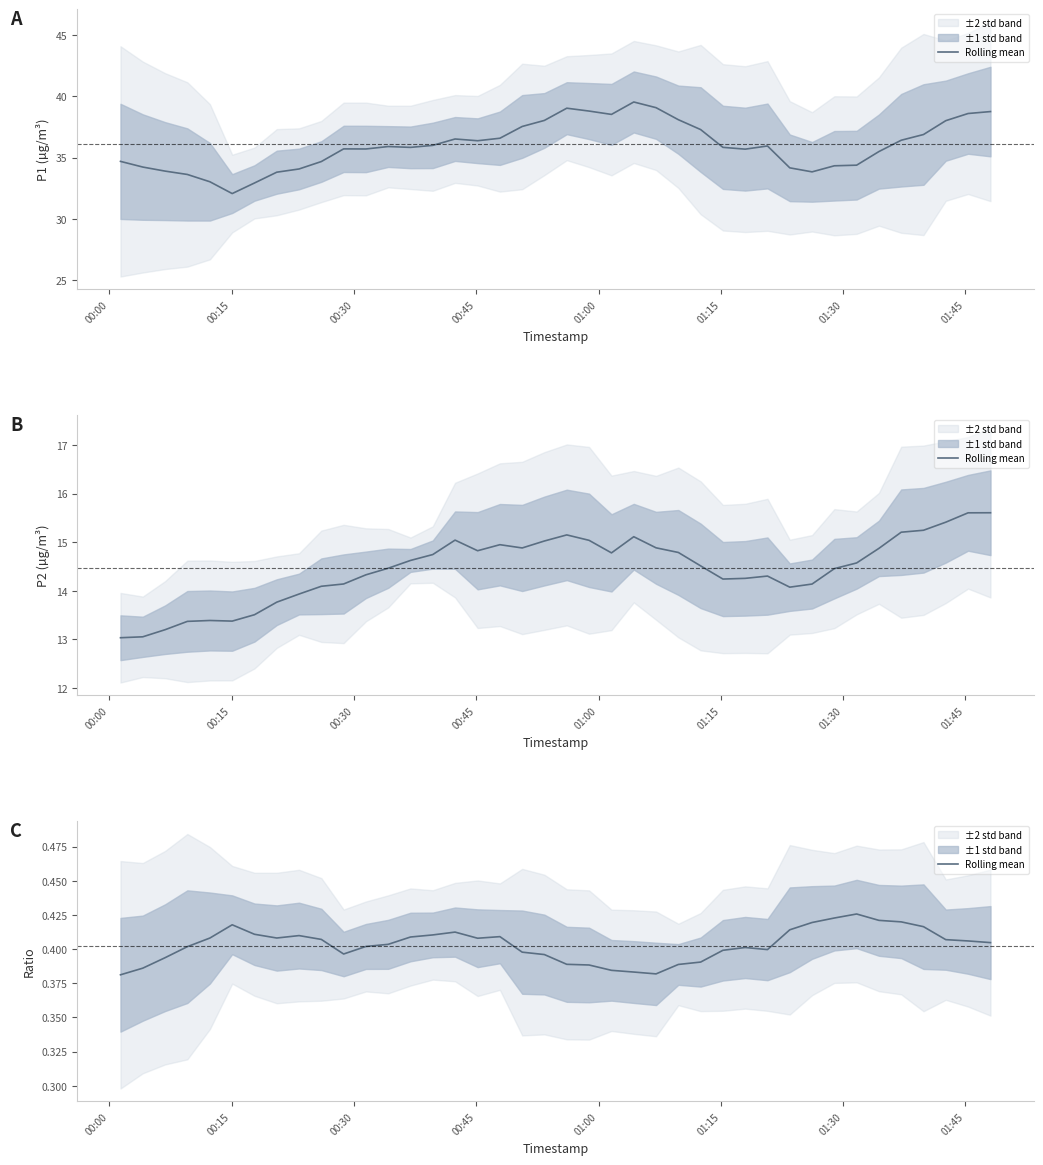

At which label is the value closest to 0?

00:00